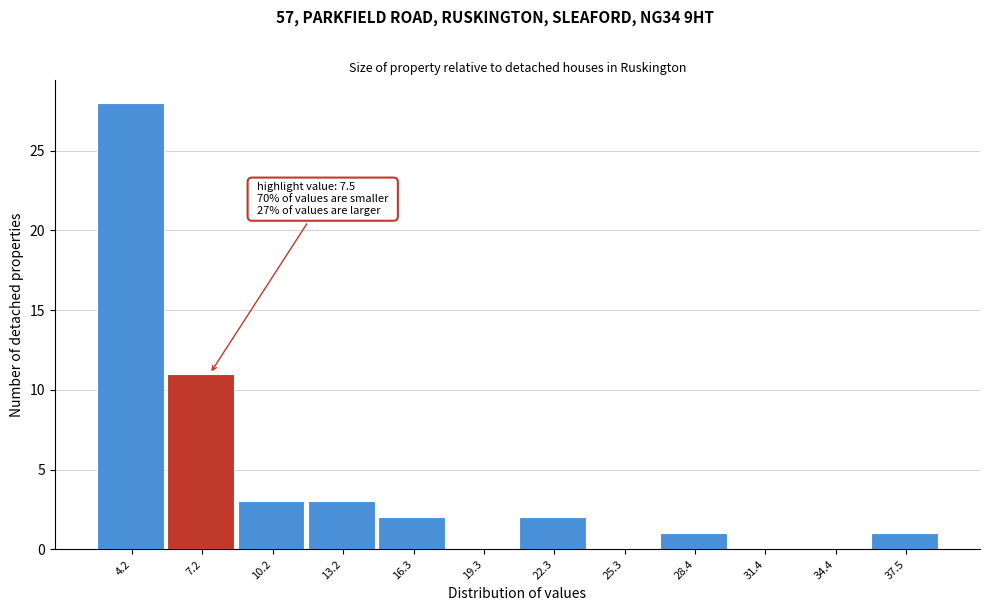

Which range on the x-axis has the tallest bar?

2.5 to 5.5